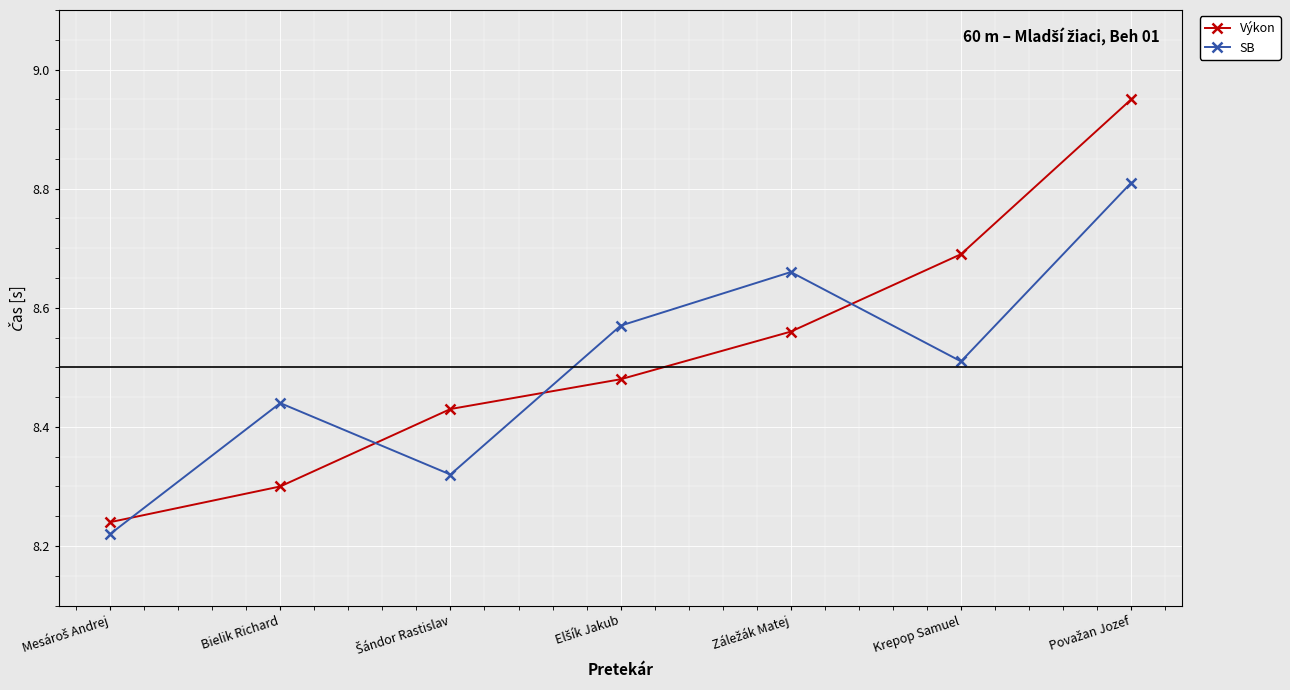

What is the difference between the maximum and minimum values in the SB series?

0.6